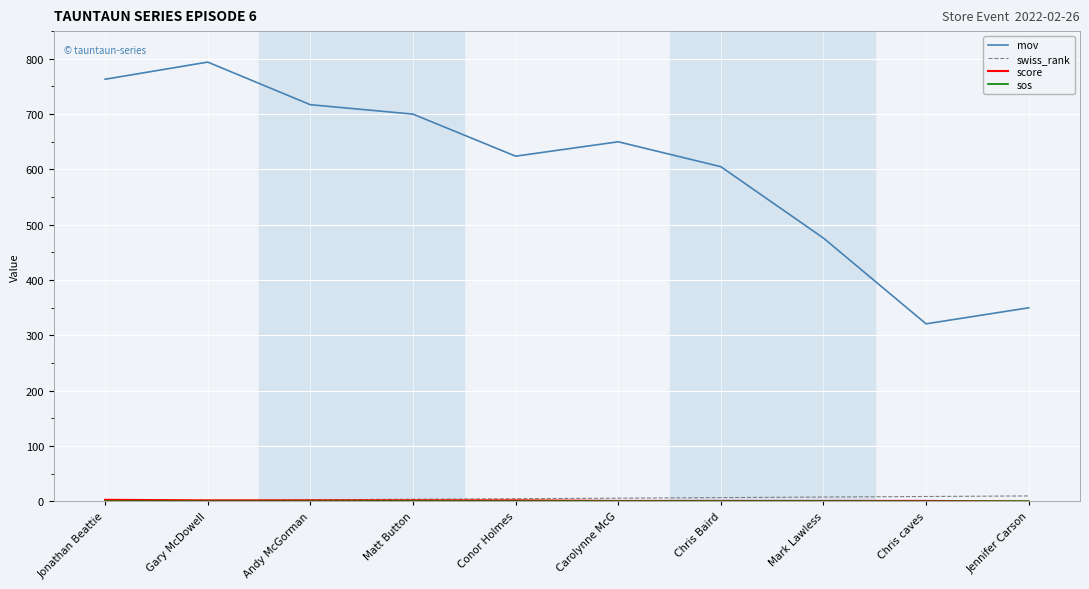

Read the mov value at Chris caves.

321.0